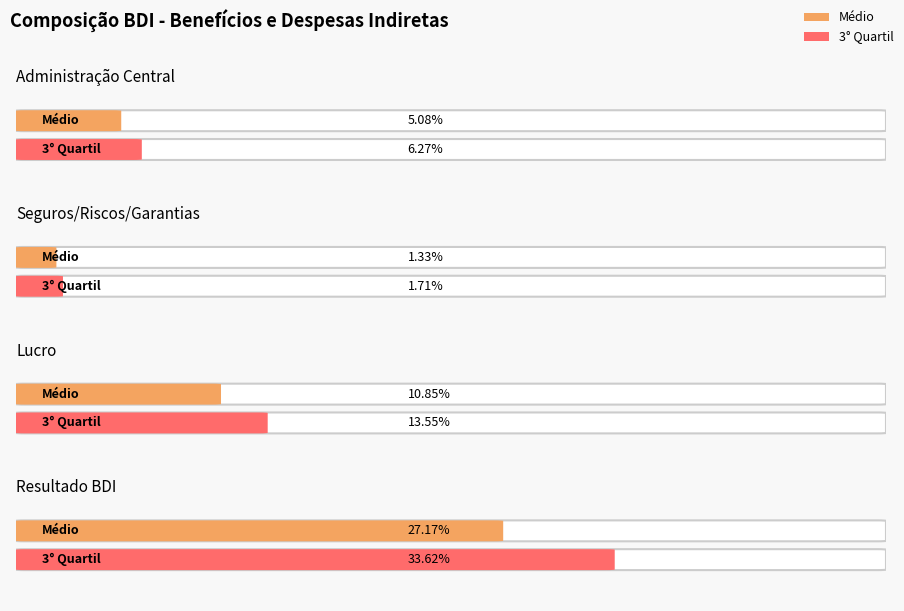

What is the label of the 2nd bar from the left?

Seguros/Riscos/Garantias